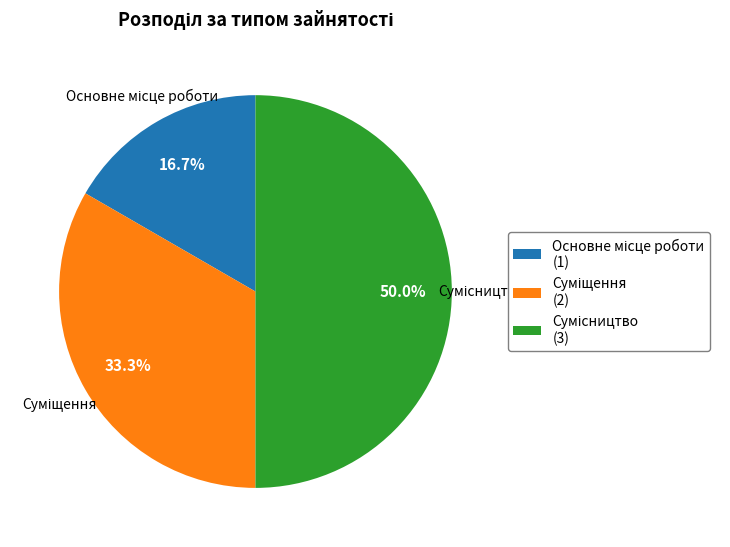

To the nearest percent, what is the difference between the Суміщення and Сумісництво slice percentages?

17%